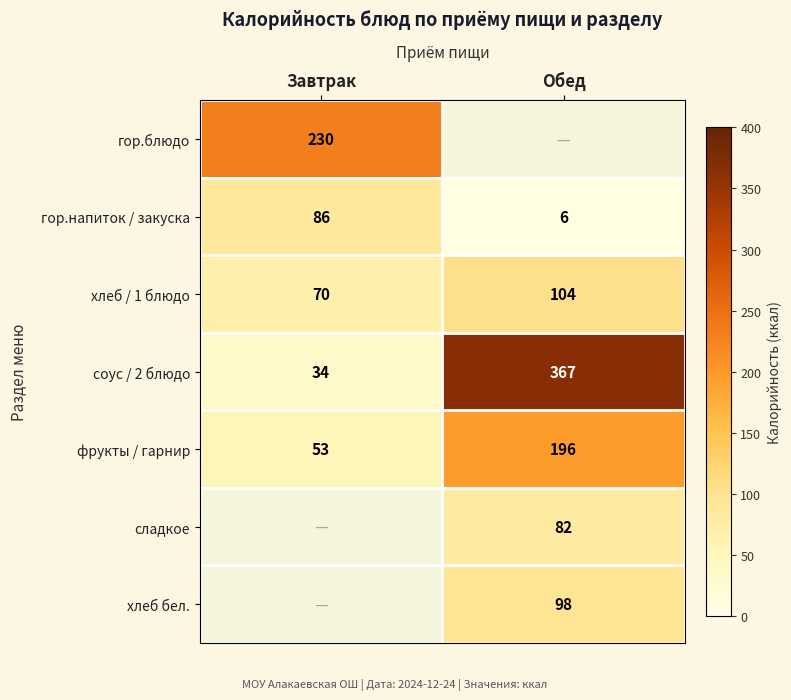

What value does the хлеб / 1 блюдо series have at Завтрак, to the nearest 5?

70